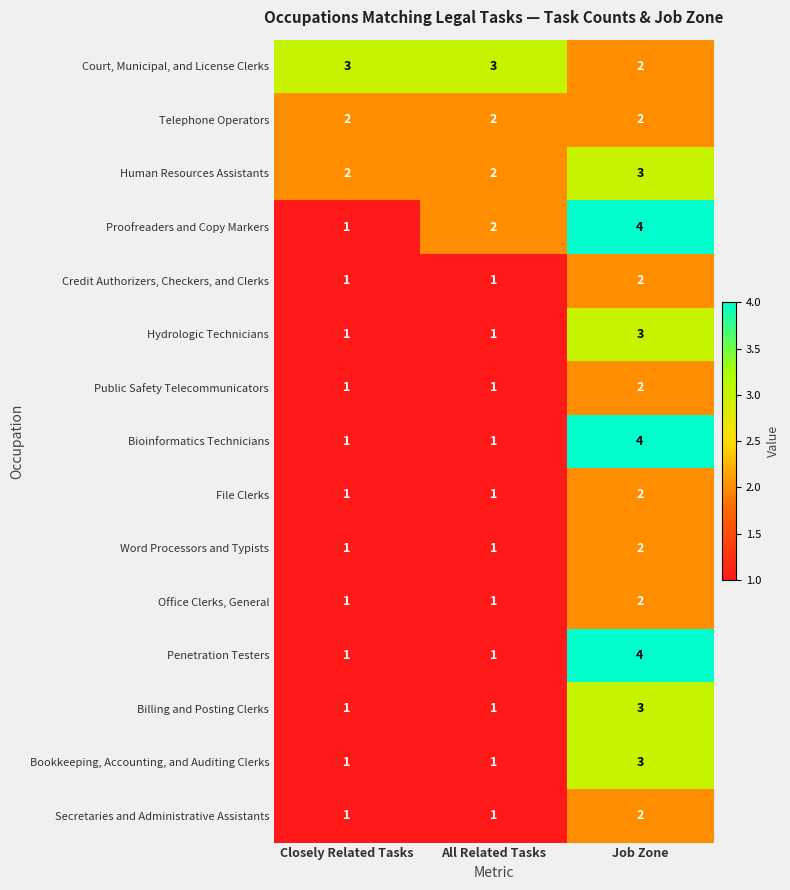

The value of Human Resources Assistants at Job Zone is 3. True or false?

True